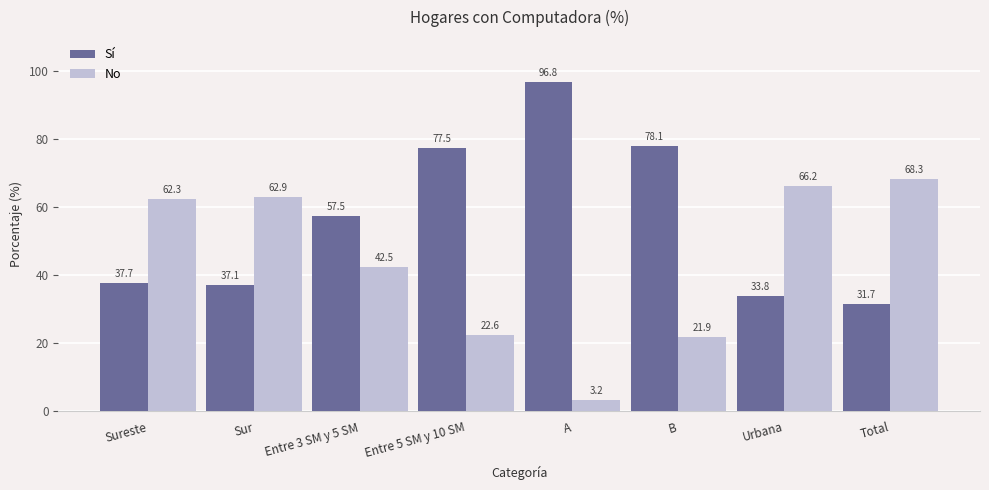

What are all the series names shown in the legend?

Sí, No